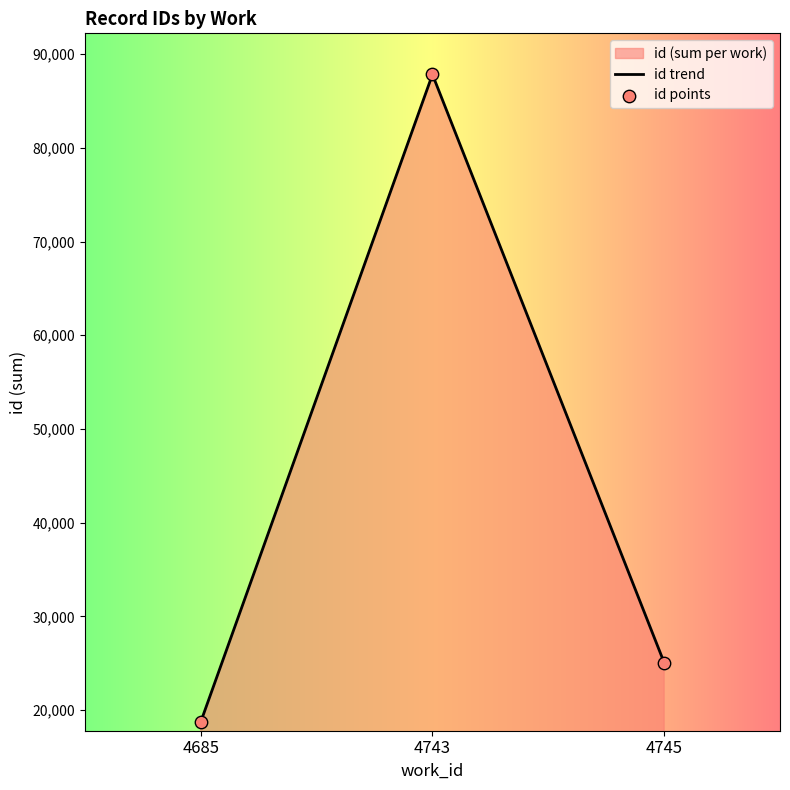

Which series has the largest total across all categories?

id trend